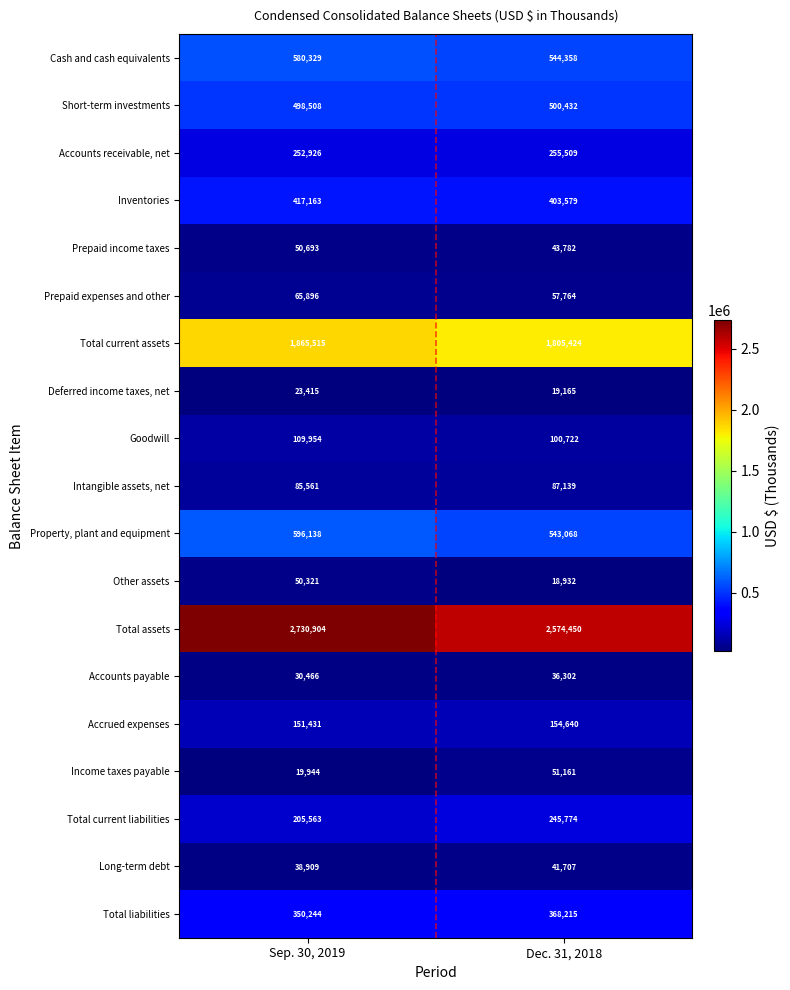

What is the difference between the maximum and minimum values in the Deferred income taxes, net series?

4250